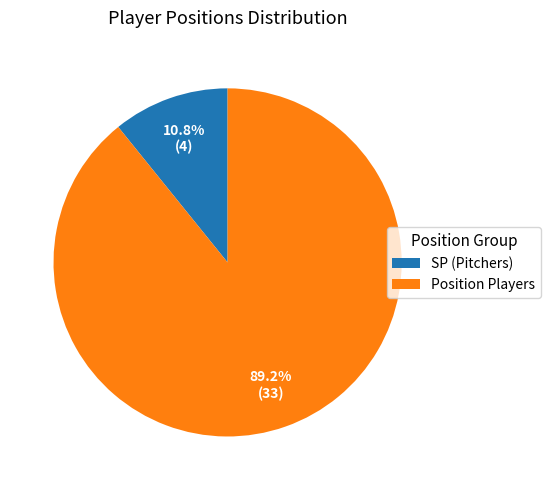

Is there any slice that represents more than half of the pie?

Yes